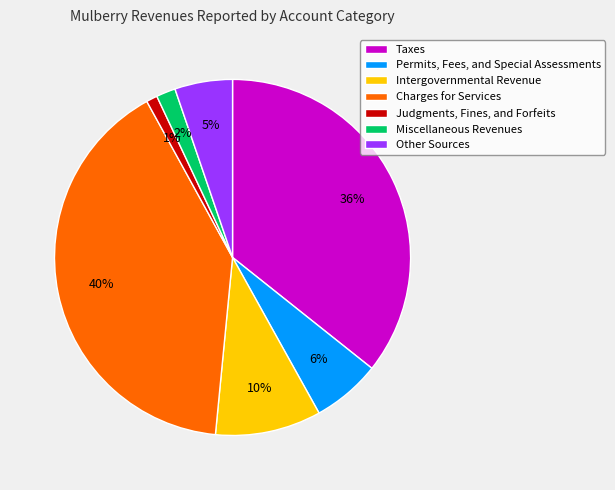

Is it true that Taxes is 46% of the pie?

False